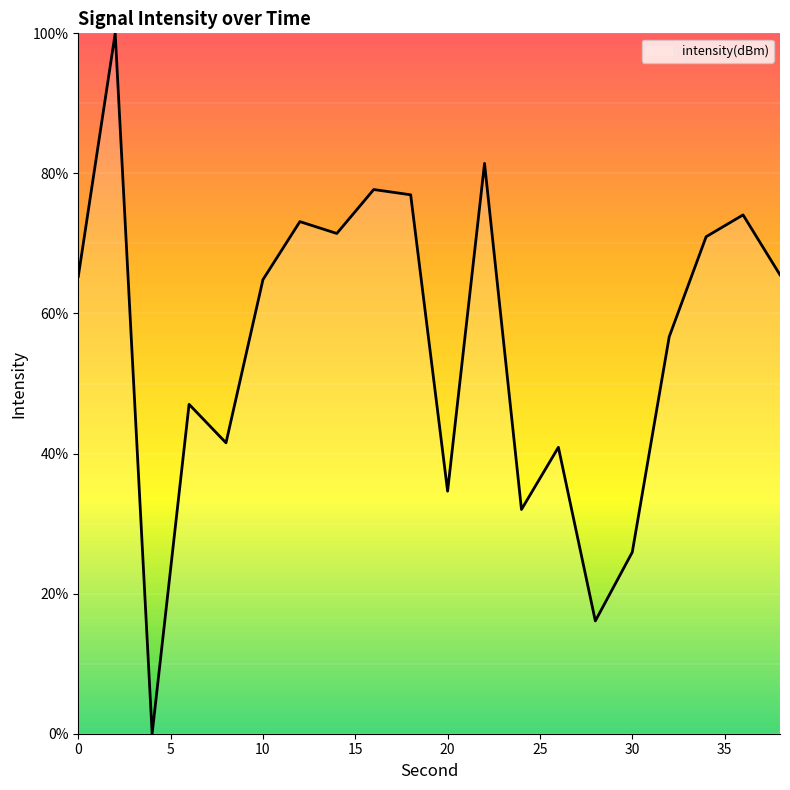

What is the difference between the maximum and minimum values?

100.0